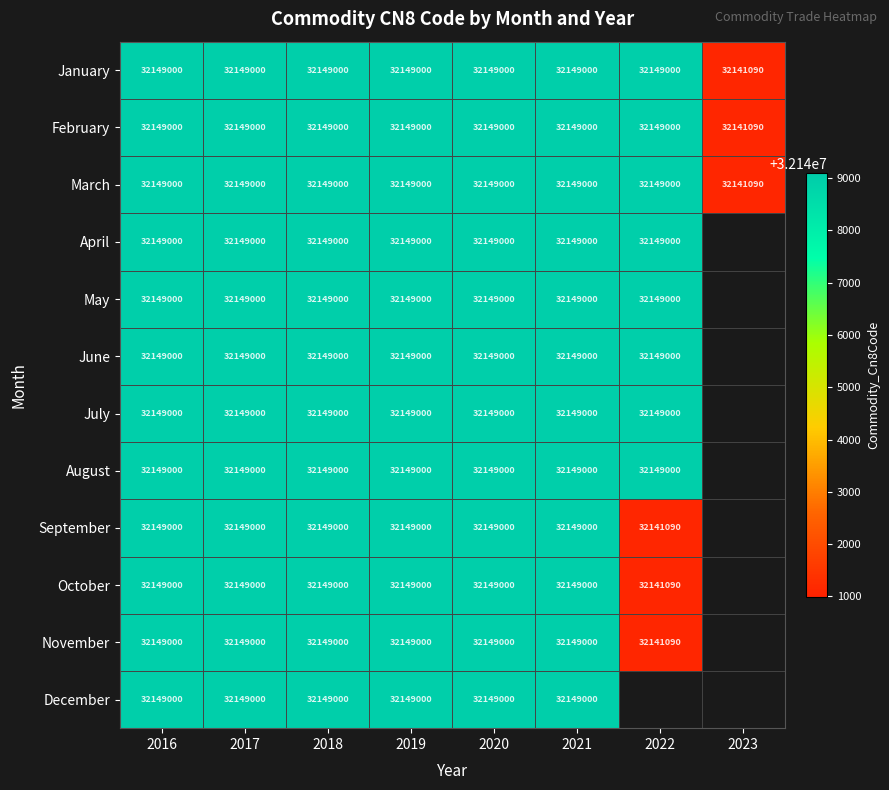

What is the difference between the maximum and minimum values in the March series?

7910